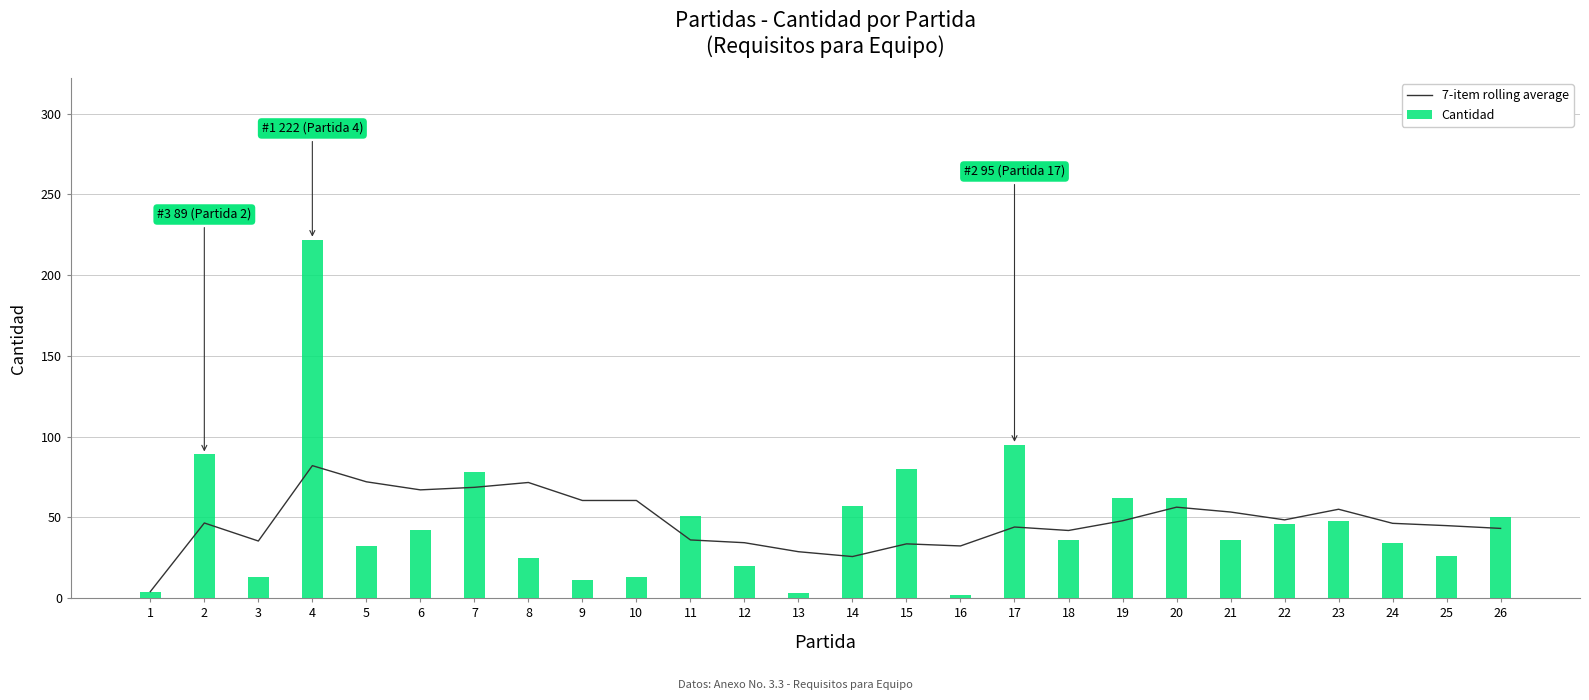

What is the greatest value displayed?

222.0